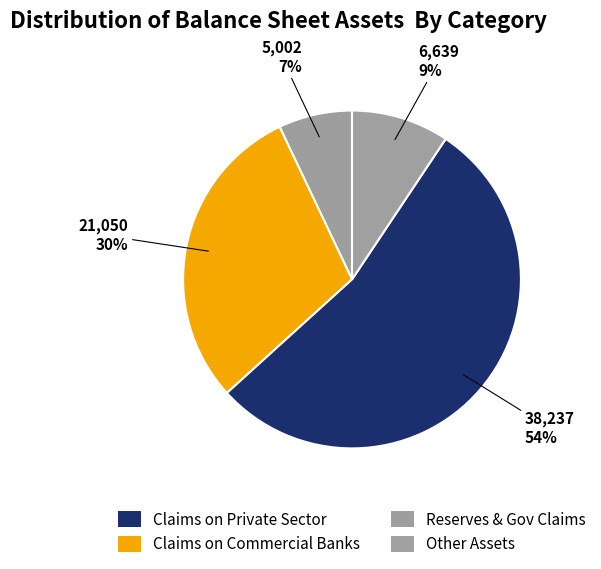

How many slices are in this pie chart?

4